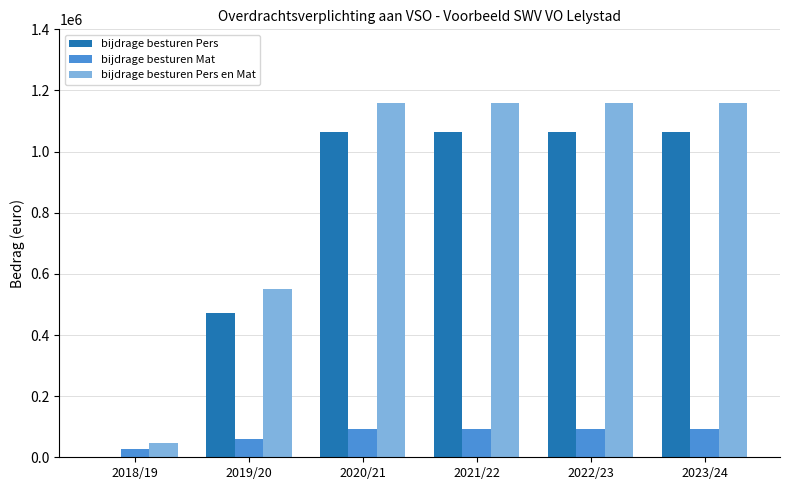

Which series changed the most between 2018/19 and 2020/21?

bijdrage besturen Pers en Mat